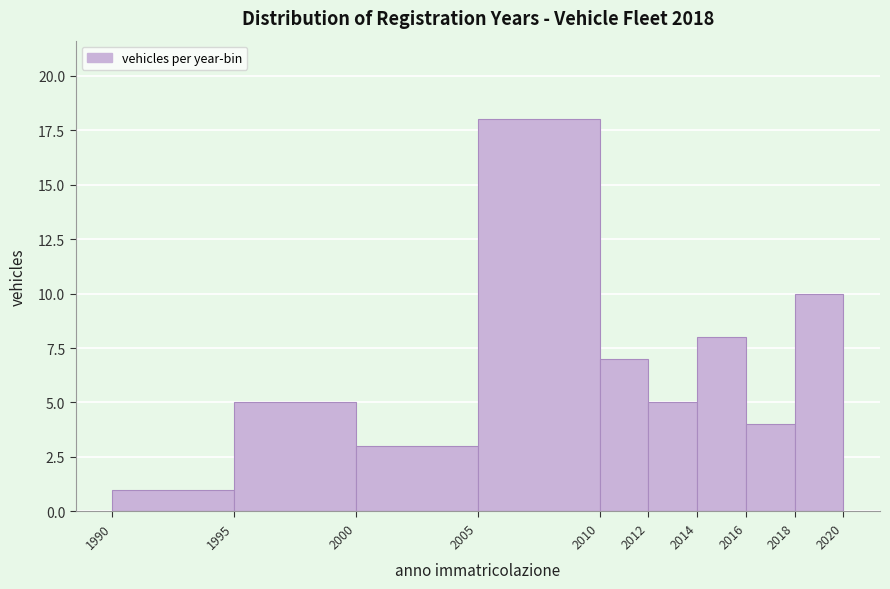

Reading left to right, list every bar in this chart as the range it spans on the x-axis followed by its height. The values are not printed on the chart, so give them approximately, as read against the axis.

1990 to 1995: 1
1995 to 2000: 5
2000 to 2005: 3
2005 to 2010: 18
2010 to 2012: 7
2012 to 2014: 5
2014 to 2016: 8
2016 to 2018: 4
2018 to 2020: 10